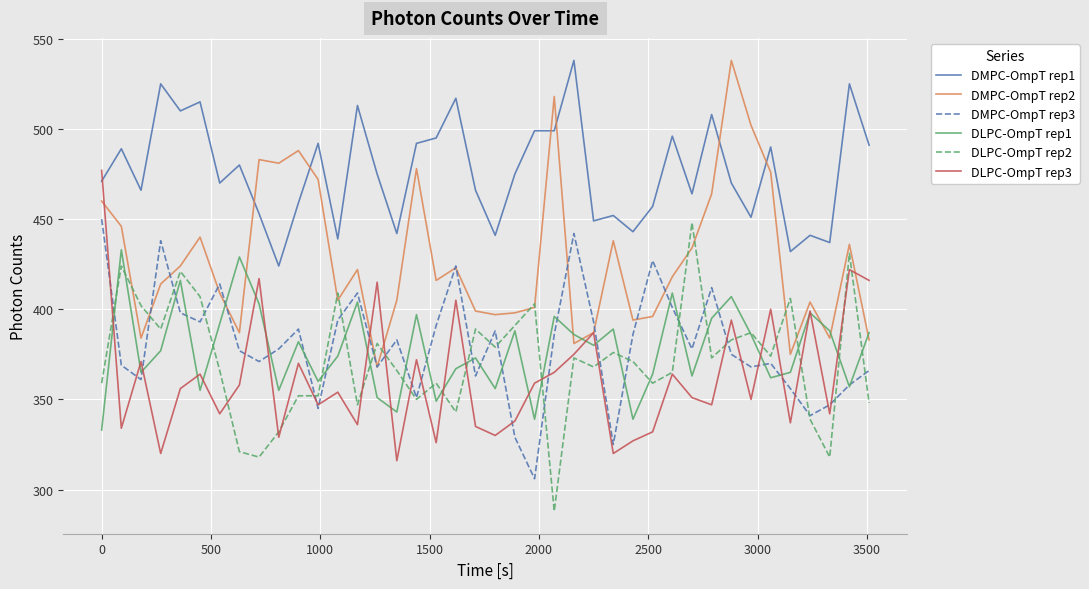

What is the maximum value for DMPC-OmpT rep2?

538